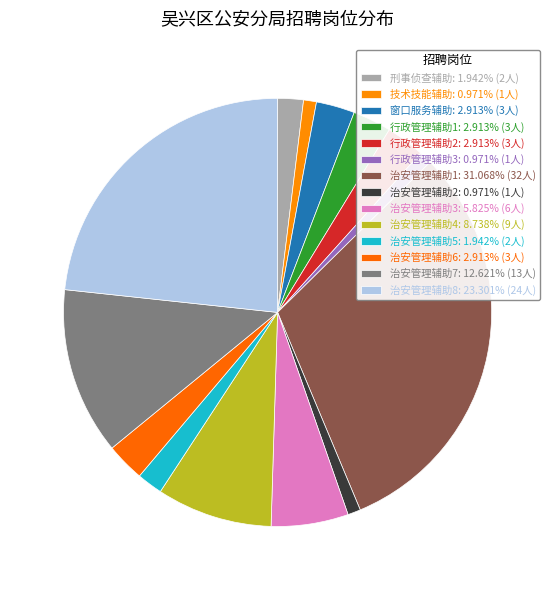

Count the number of slices in the pie.

14